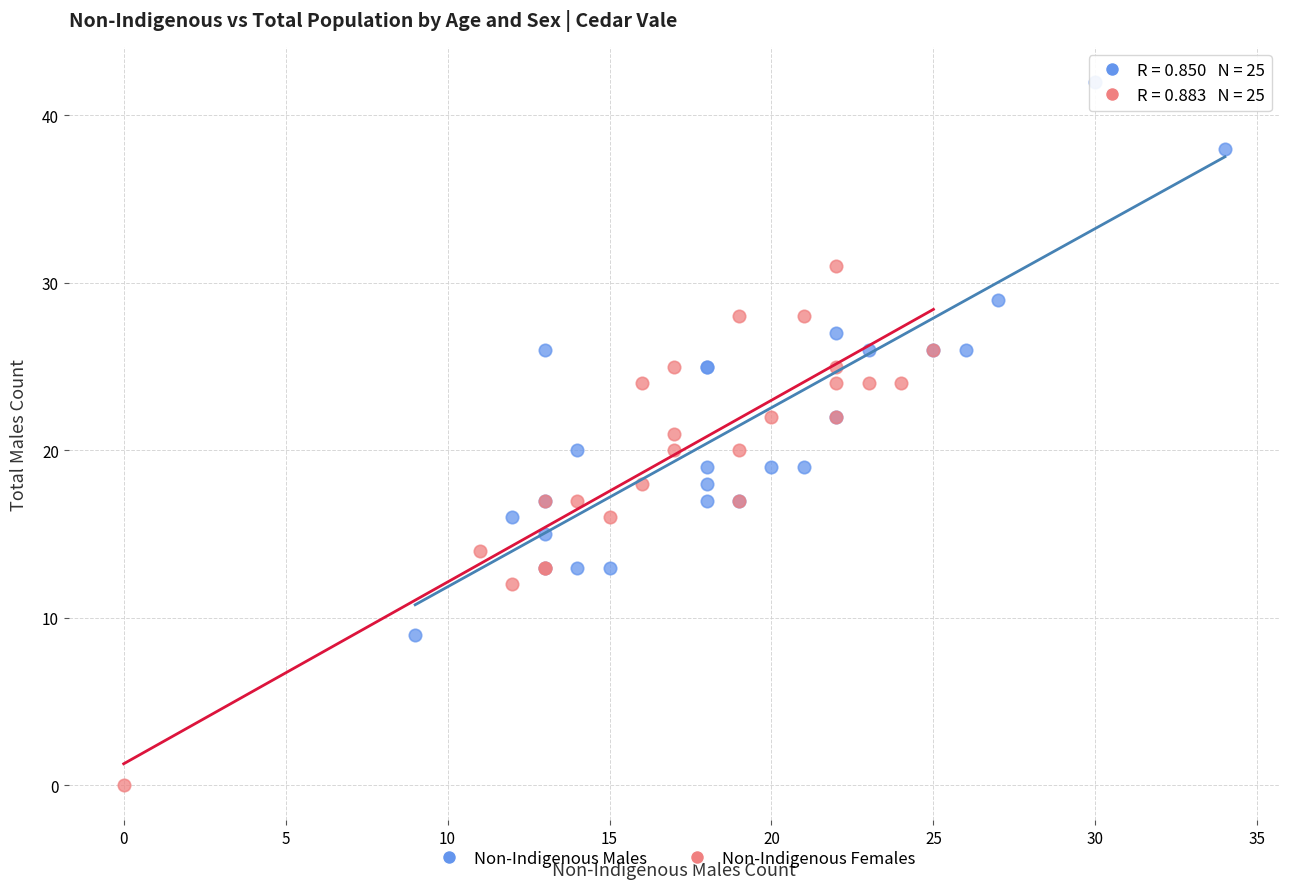

Which series reaches the minimum Y coordinate?

Non-Indigenous Females